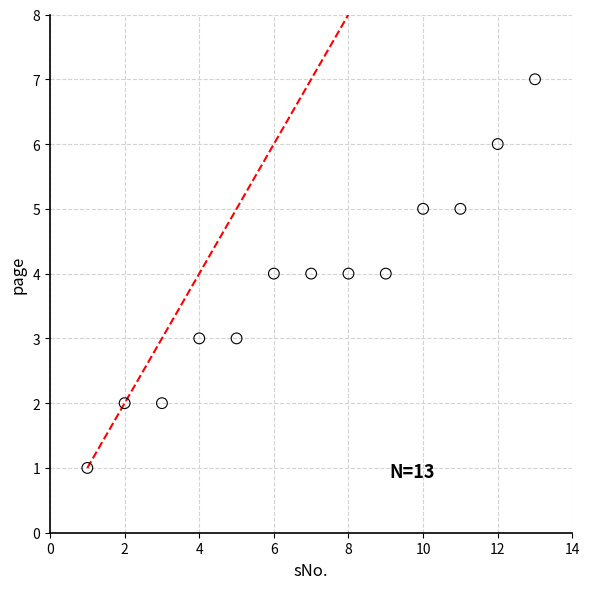

What is the range of X values (max minus min)?

12